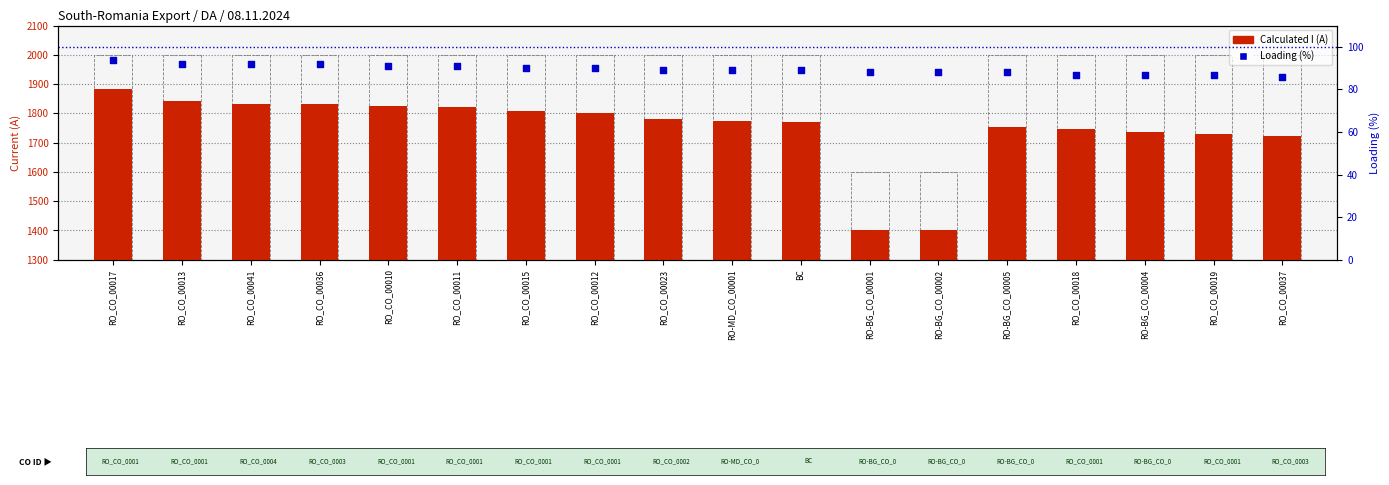

Which series has the largest total across all categories?

I max (PRE)